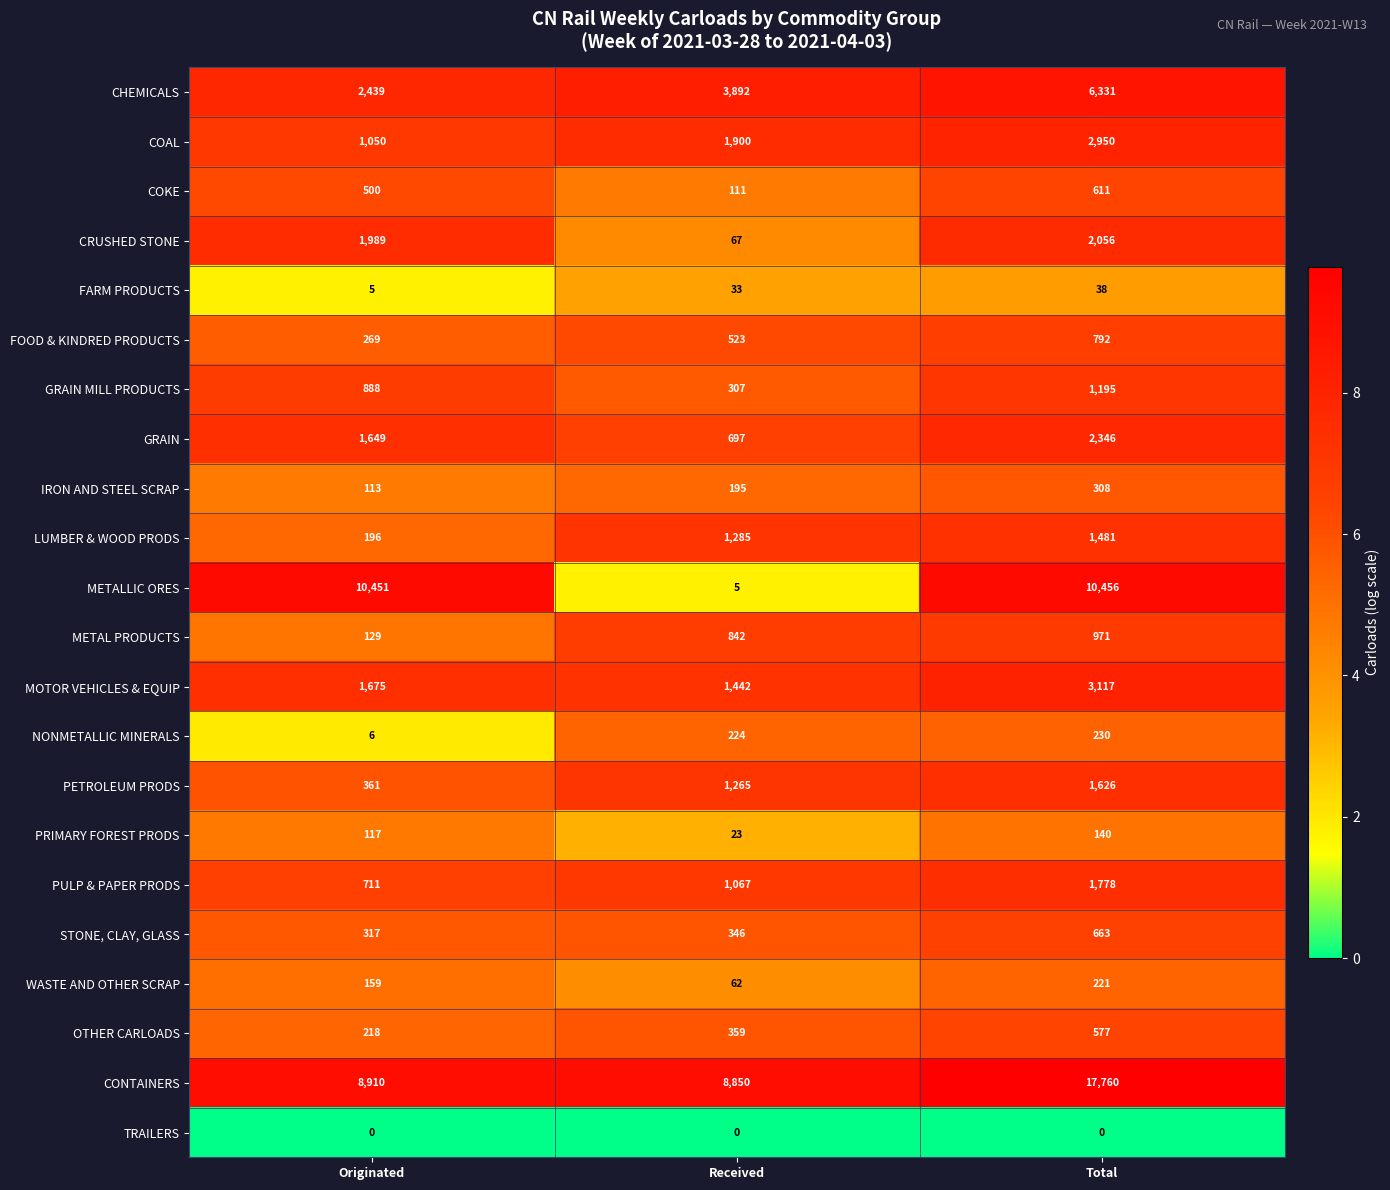

Rank the series by their maximum value, from highest to lowest.

CONTAINERS, METALLIC ORES, CHEMICALS, MOTOR VEHICLES & EQUIP, COAL, GRAIN, CRUSHED STONE, PULP & PAPER PRODS, PETROLEUM PRODS, LUMBER & WOOD PRODS, GRAIN MILL PRODUCTS, METAL PRODUCTS, FOOD & KINDRED PRODUCTS, STONE, CLAY, GLASS, COKE, OTHER CARLOADS, IRON AND STEEL SCRAP, NONMETALLIC MINERALS, WASTE AND OTHER SCRAP, PRIMARY FOREST PRODS, FARM PRODUCTS, TRAILERS